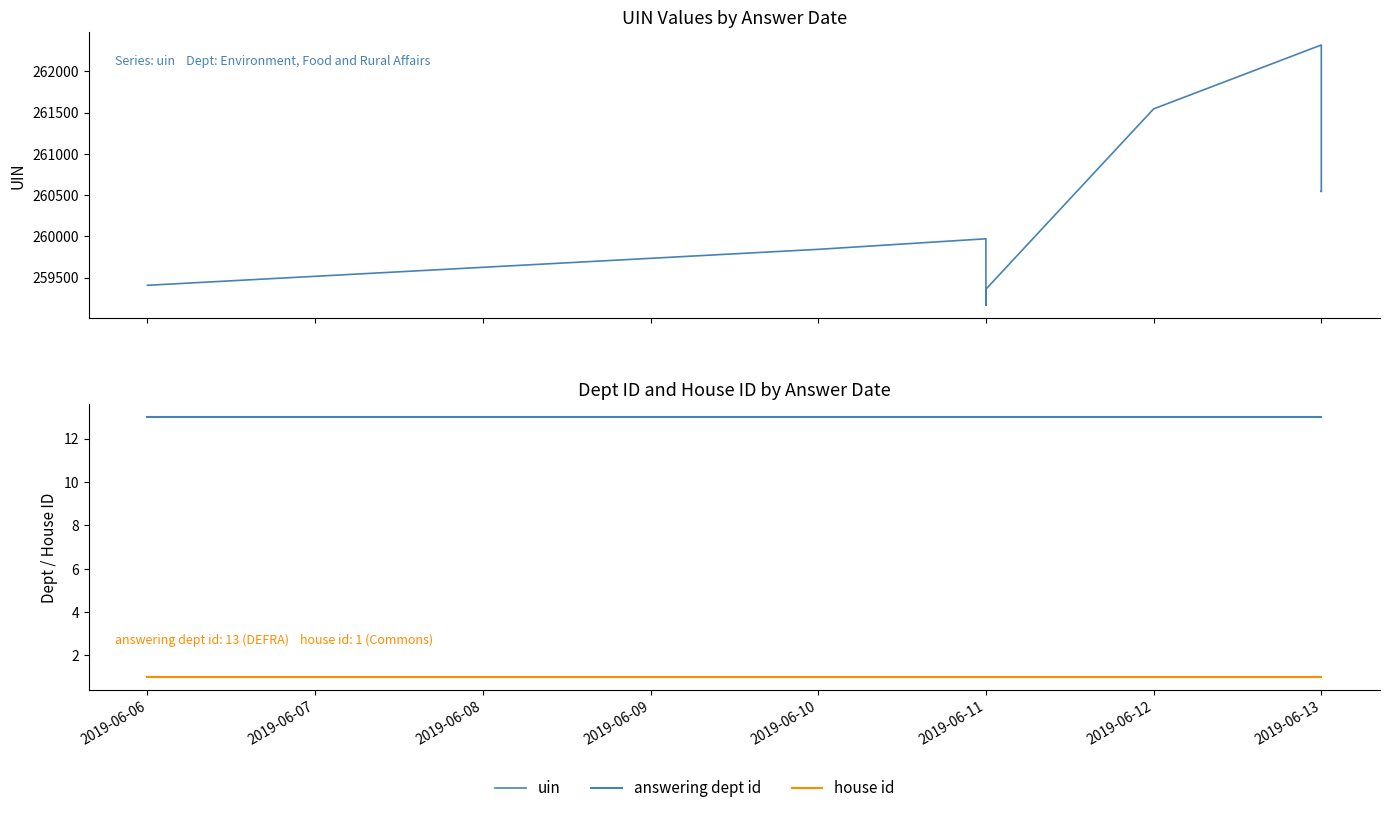

What is the value of the uin point at the 1st from the left?

259406